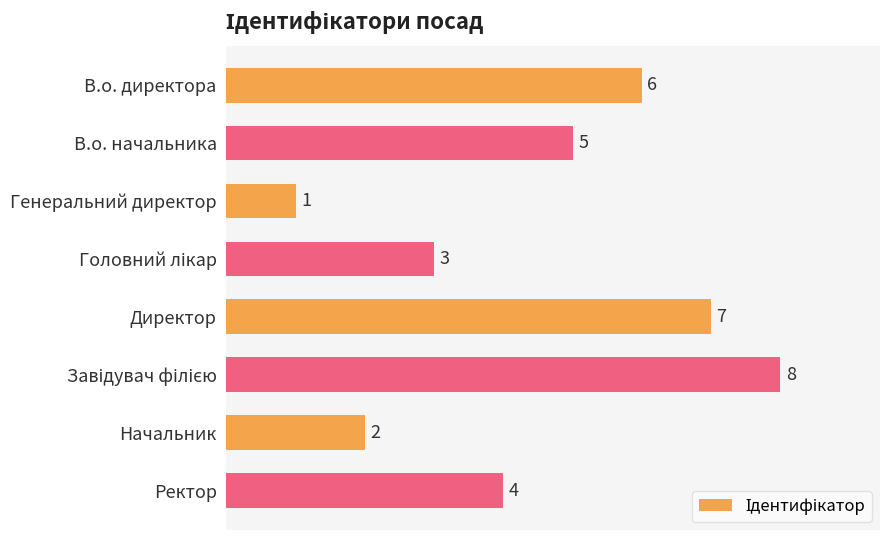

How many bars are there in total?

8